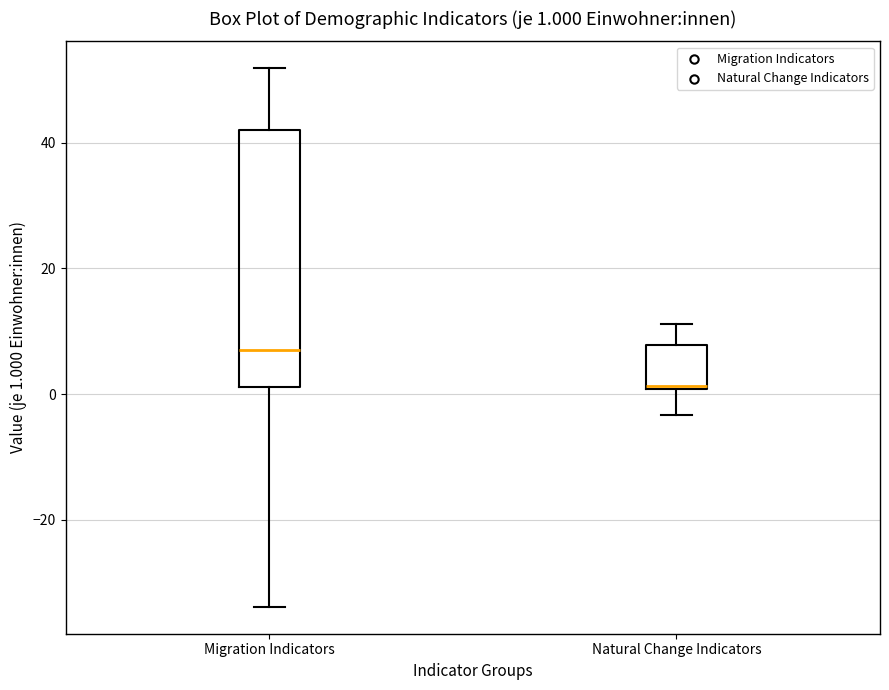

Comparing the boxes themselves (not the whiskers), which one is the tallest?

Migration Indicators